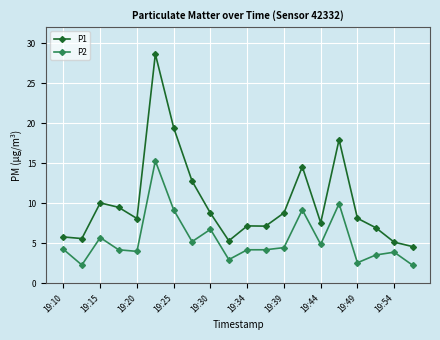

In P1, how many points are higher than both neighbors (excluding endpoints)?

5